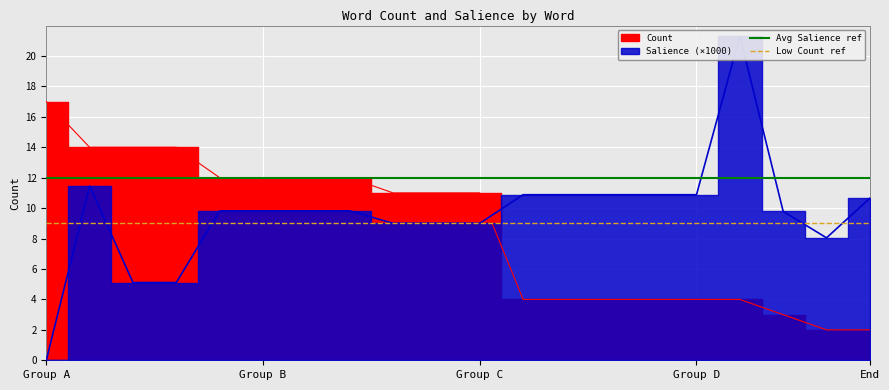

What is the approximate value of Avg Salience ref at Group A?

12